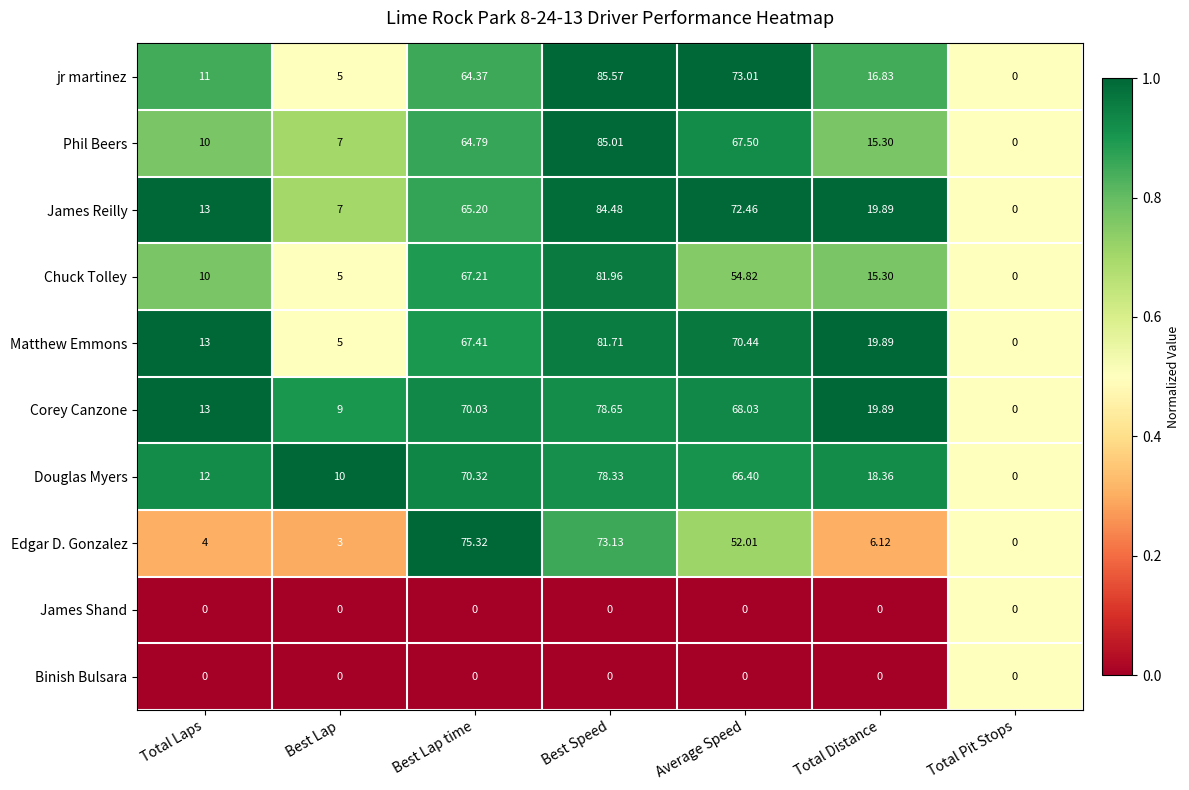

Rank the categories by Chuck Tolley value from lowest to highest.

Total Pit Stops, Best Lap, Total Laps, Total Distance, Average Speed, Best Lap time, Best Speed